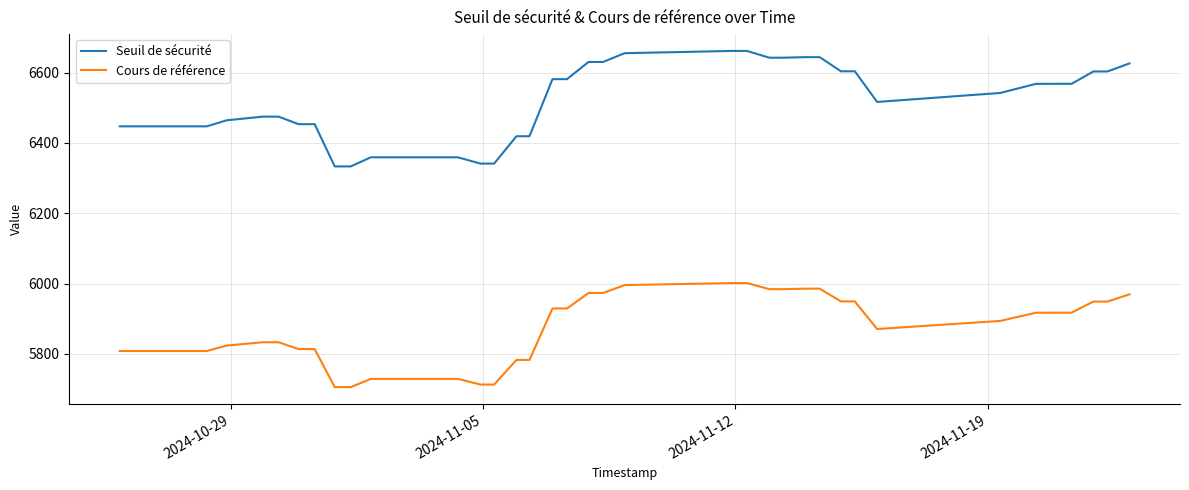

What is the difference between the maximum and minimum values in the Seuil de sécurité series?

328.5